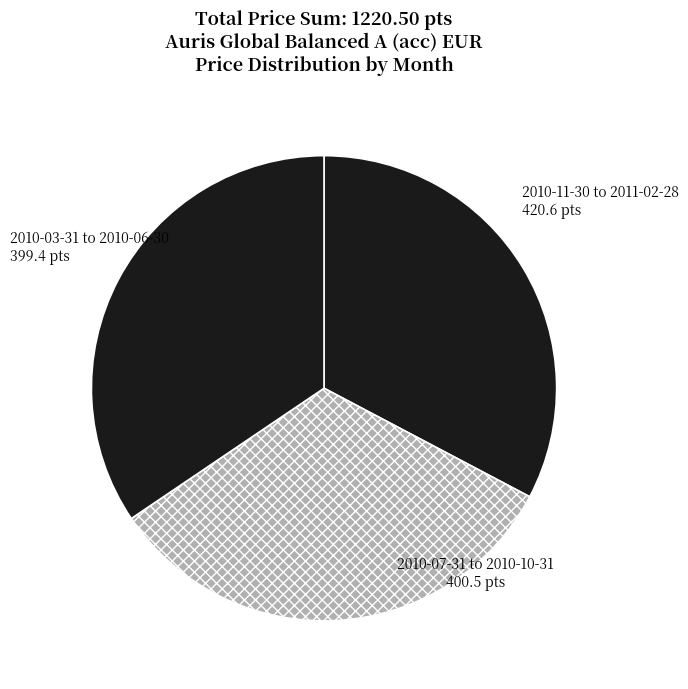

Is there any slice that represents more than half of the pie?

No